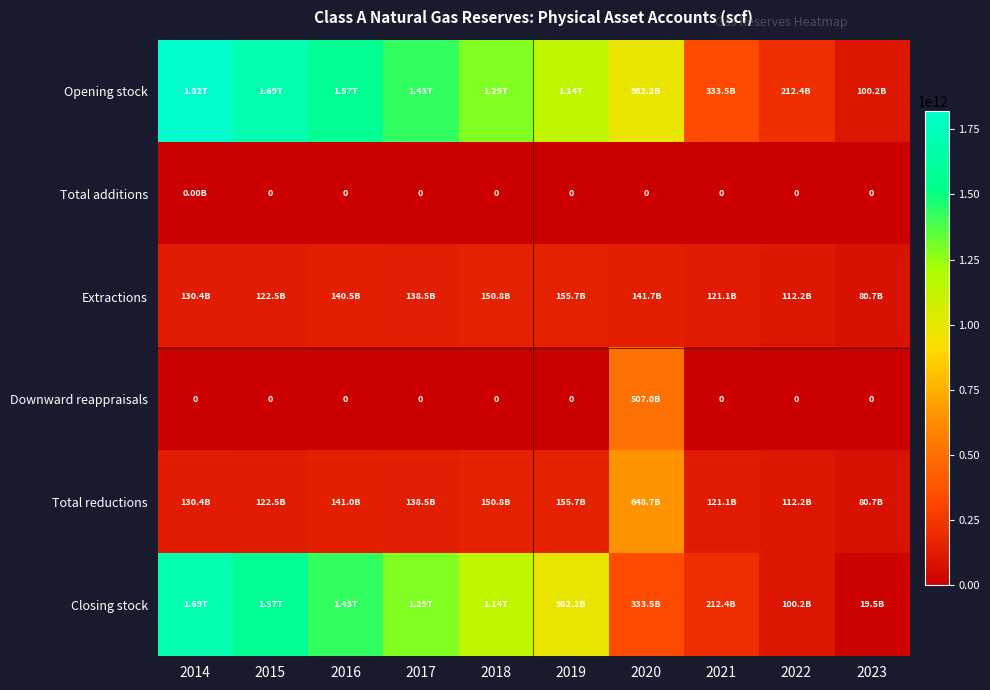

How many series are shown in this chart?

6